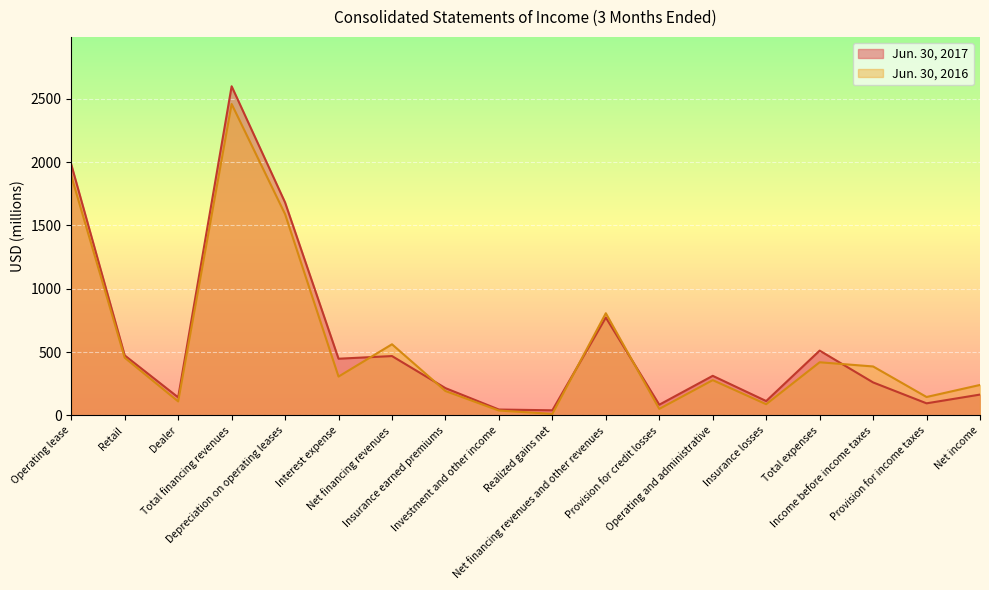

How many values in the Jun. 30, 2016 series are below 307?

9